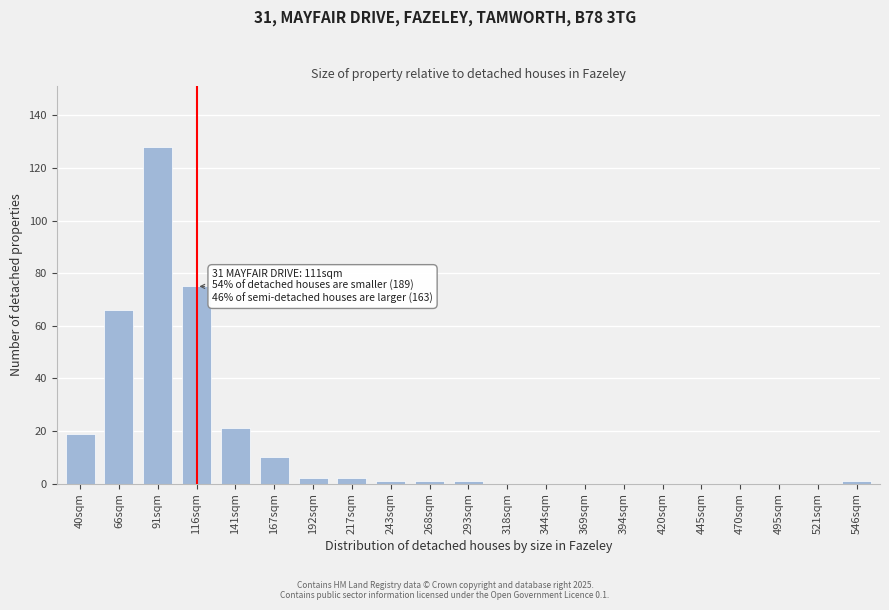

Reading left to right, list all the values displayed in this chart.

40sqm=19	66sqm=66	91sqm=128	116sqm=75	141sqm=21	167sqm=10	192sqm=2	217sqm=2	243sqm=1	268sqm=1	293sqm=1	318sqm=0	344sqm=0	369sqm=0	394sqm=0	420sqm=0	445sqm=0	470sqm=0	495sqm=0	521sqm=0	546sqm=1